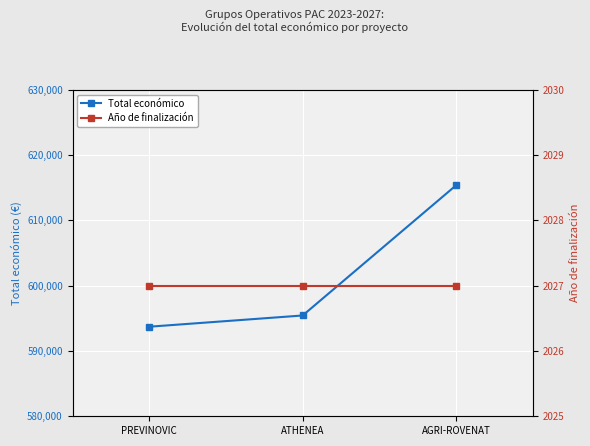

Between PREVINOVIC and ATHENEA, which series saw the biggest shift?

Total económico